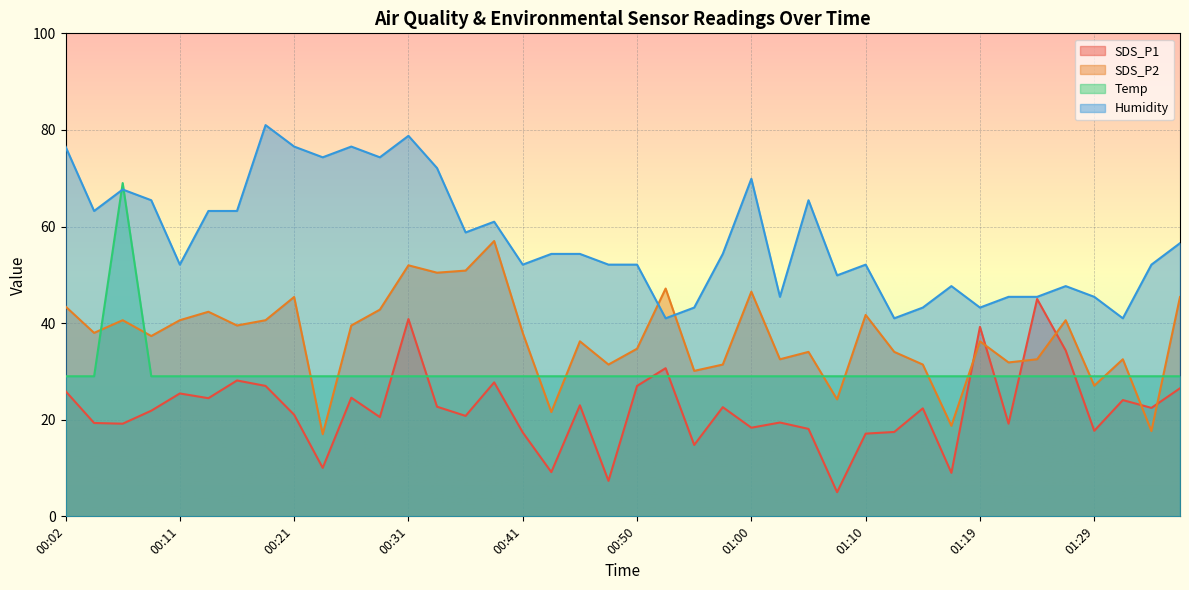

How many interior local peaks does the Temp series have?

1